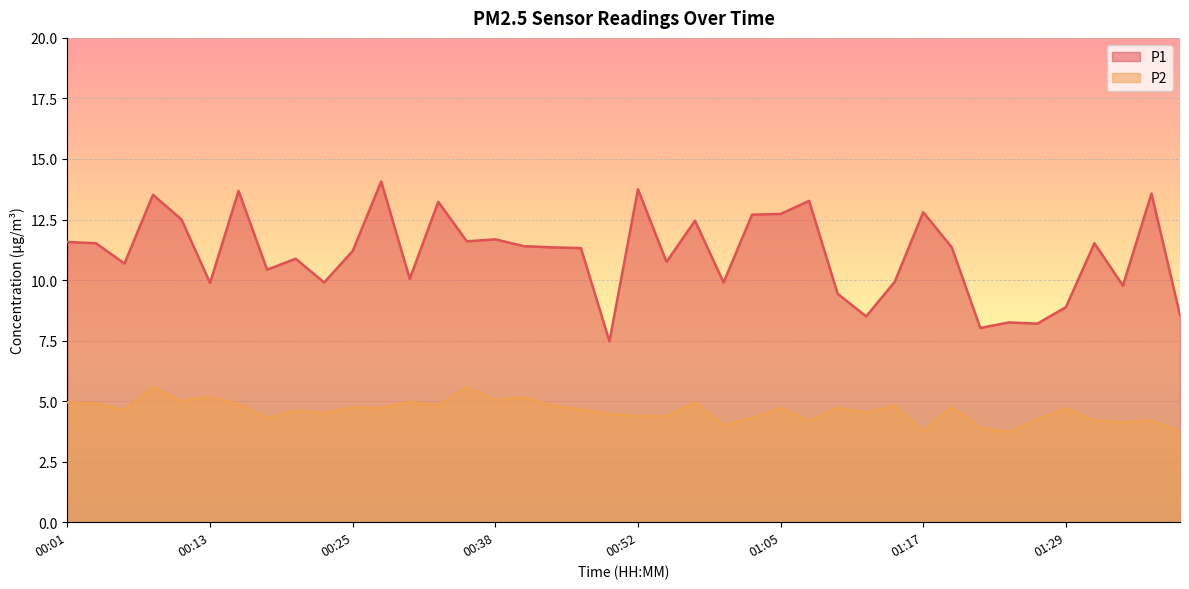

Rank the series by their maximum value, from lowest to highest.

P2, P1